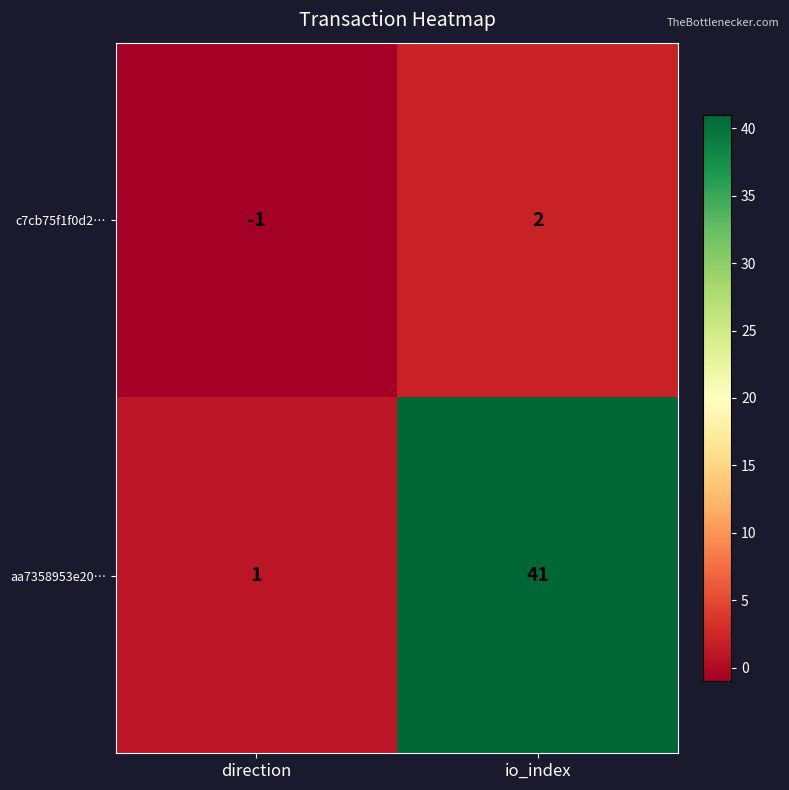

Is it true that aa7358953e20… equals 21 at io_index?

False